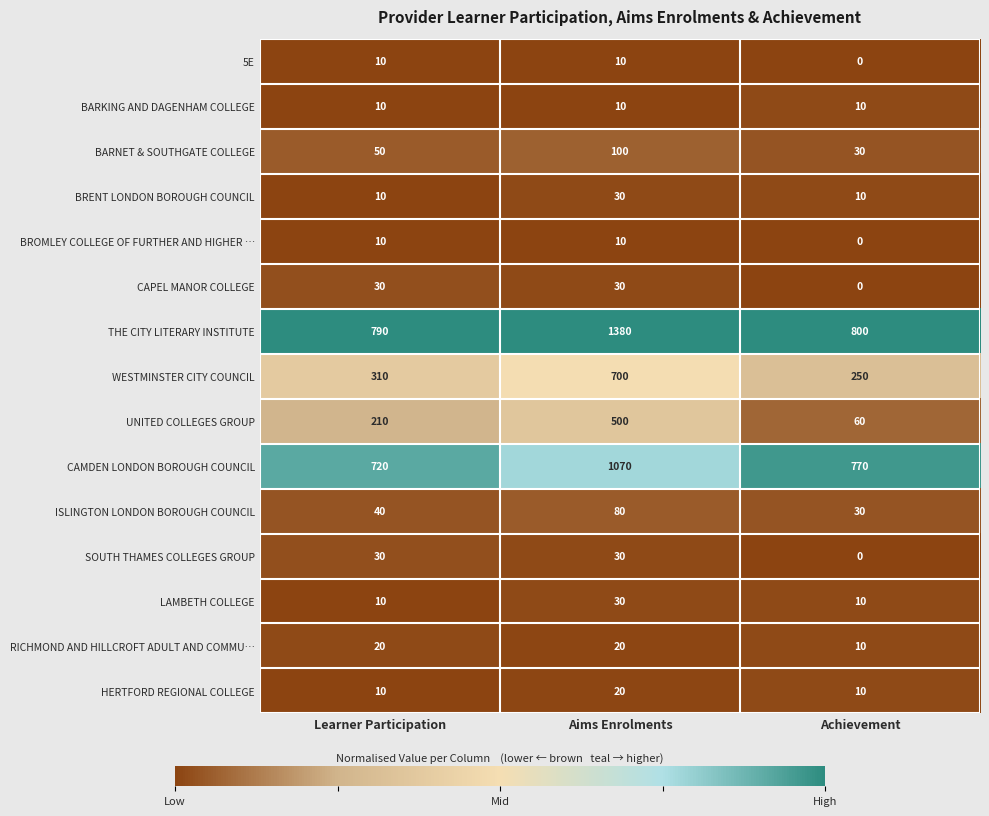

What is the total value across all series at Achievement?

1990